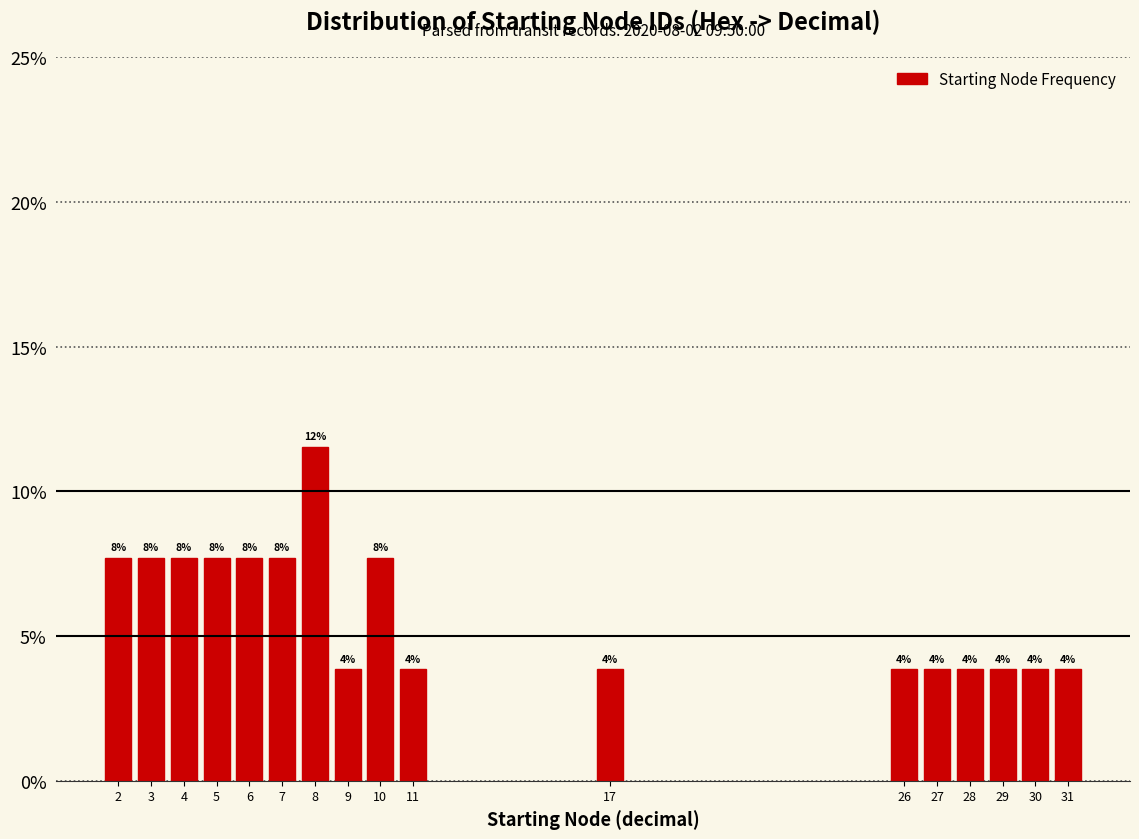

Does the chart contain any negative values?

No